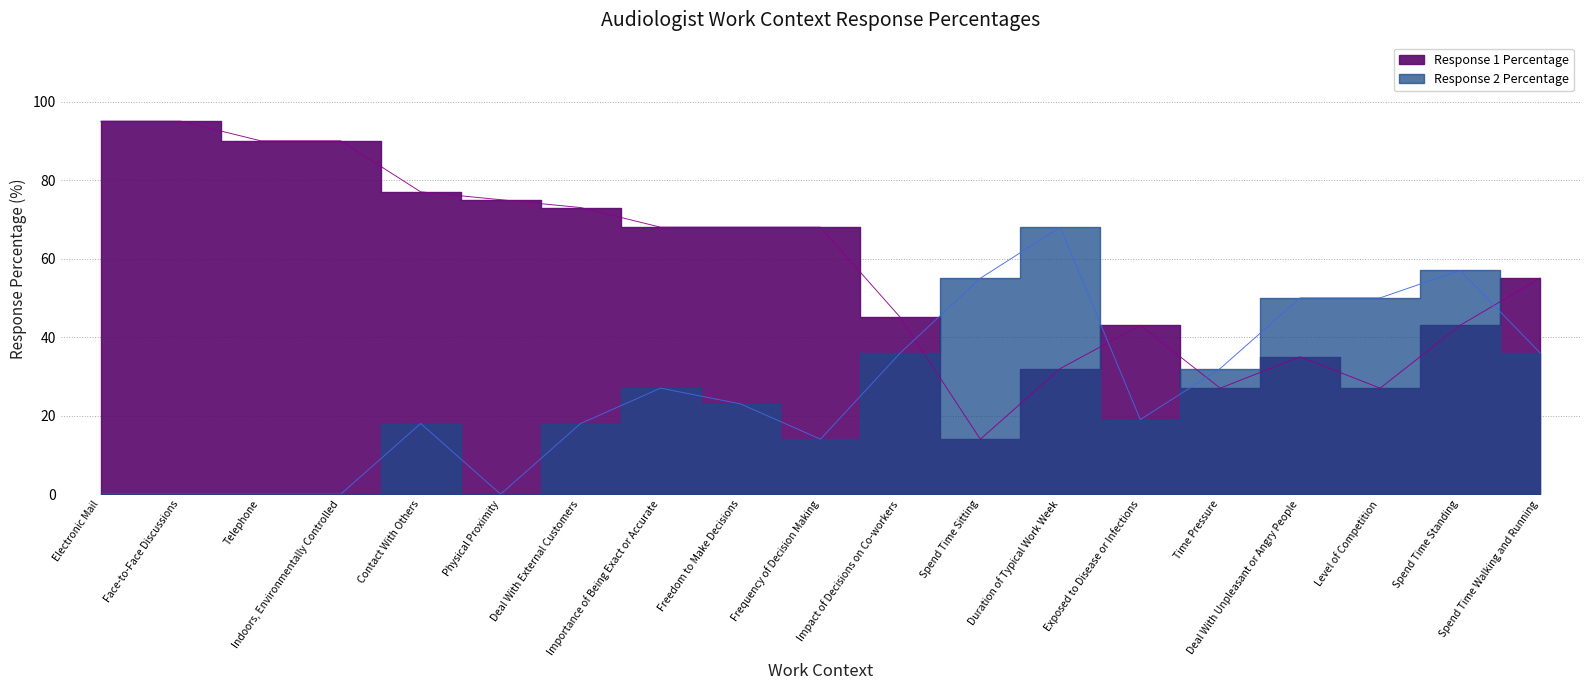

What is the label of the 14th point from the left?

Exposed to Disease or Infections